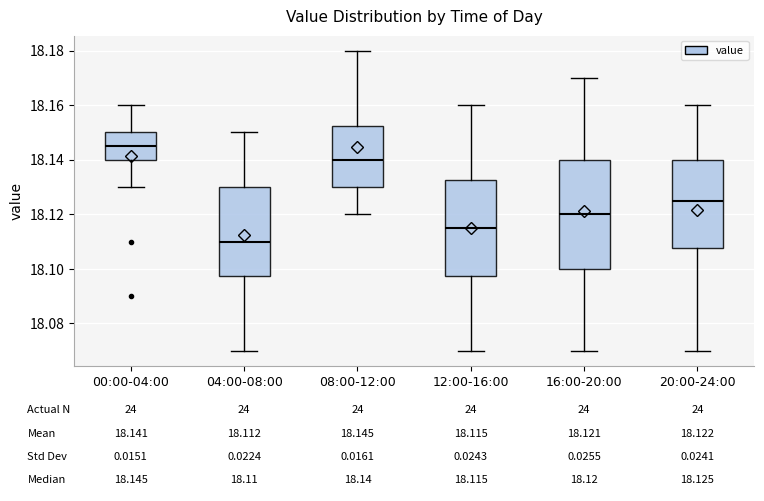

Which box's median line is the highest?

00:00-04:00